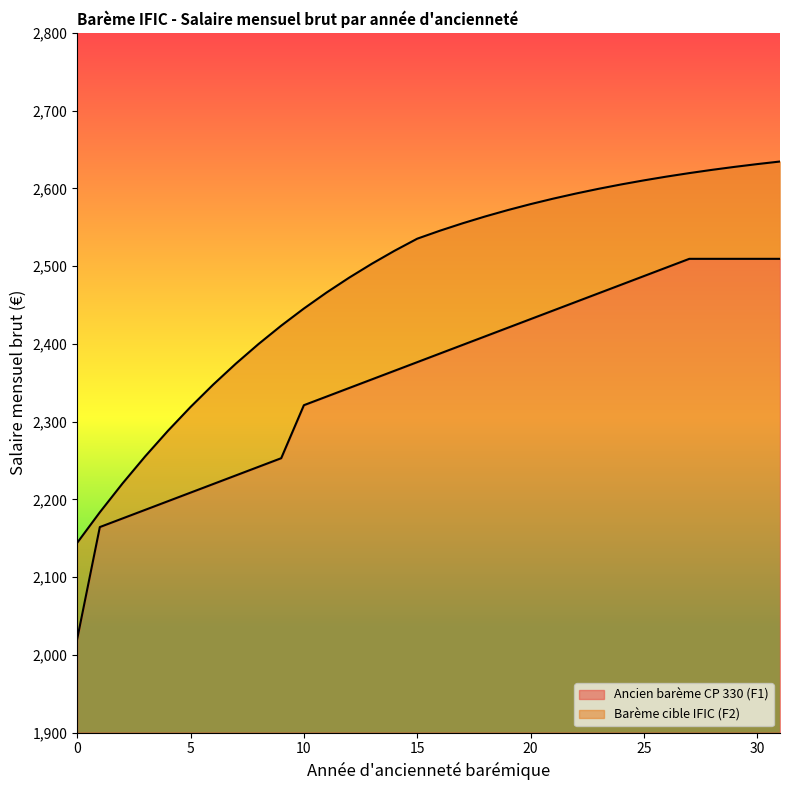

What is the difference between the maximum and second lowest values in the Ancien barème CP 330 (F1) series?

345.0